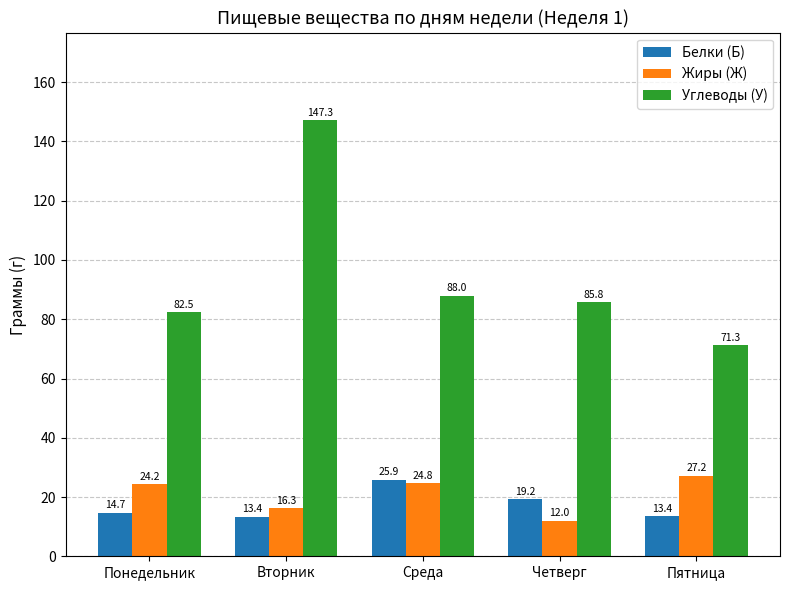

Which series has the largest total across all categories?

Углеводы (У)